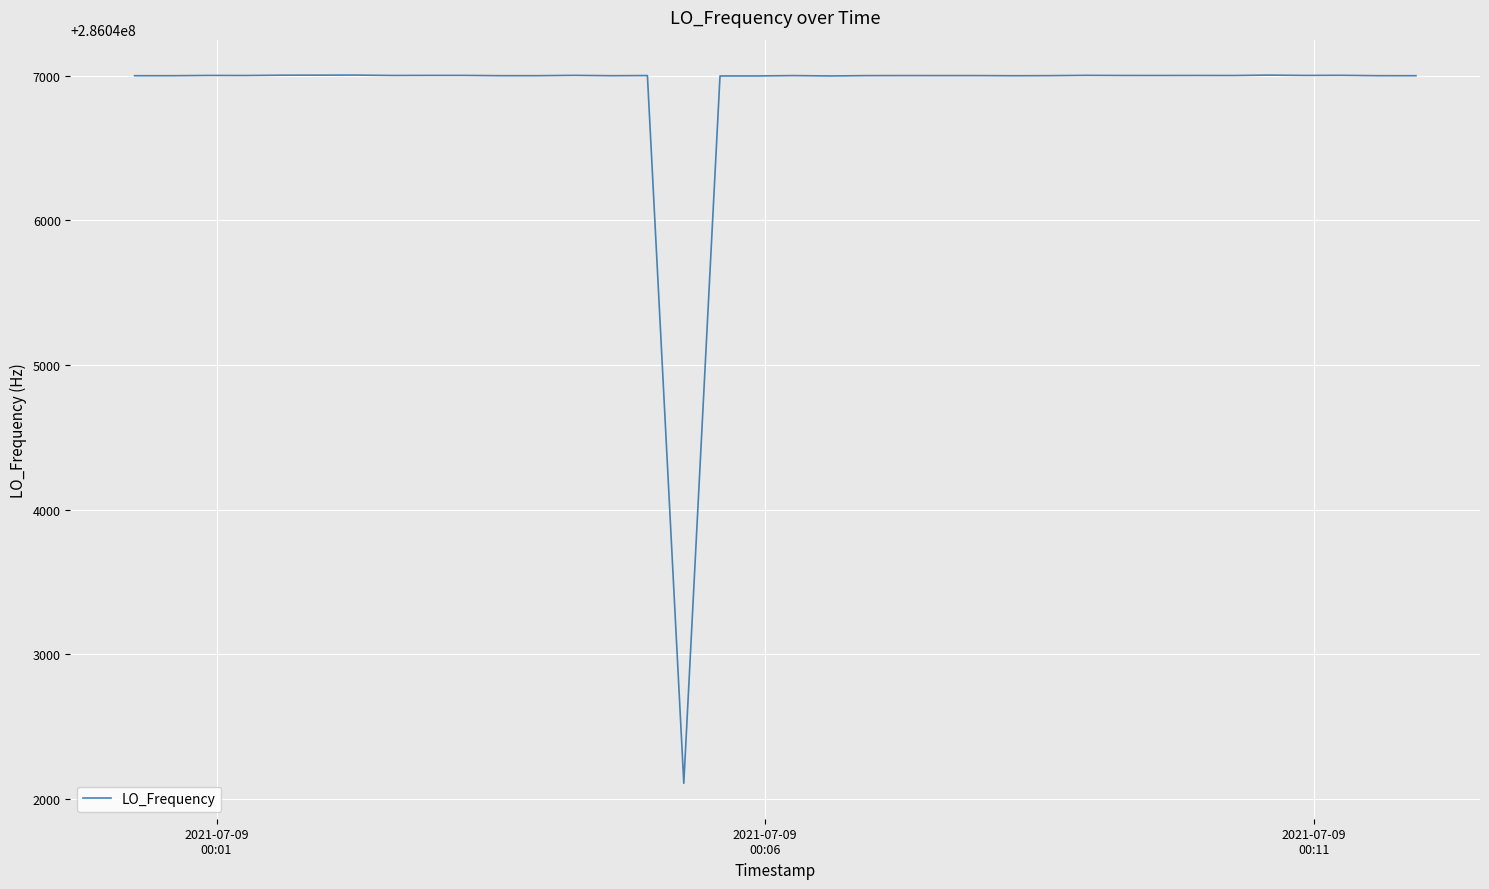

What is the difference between the maximum and minimum values?

4896.0